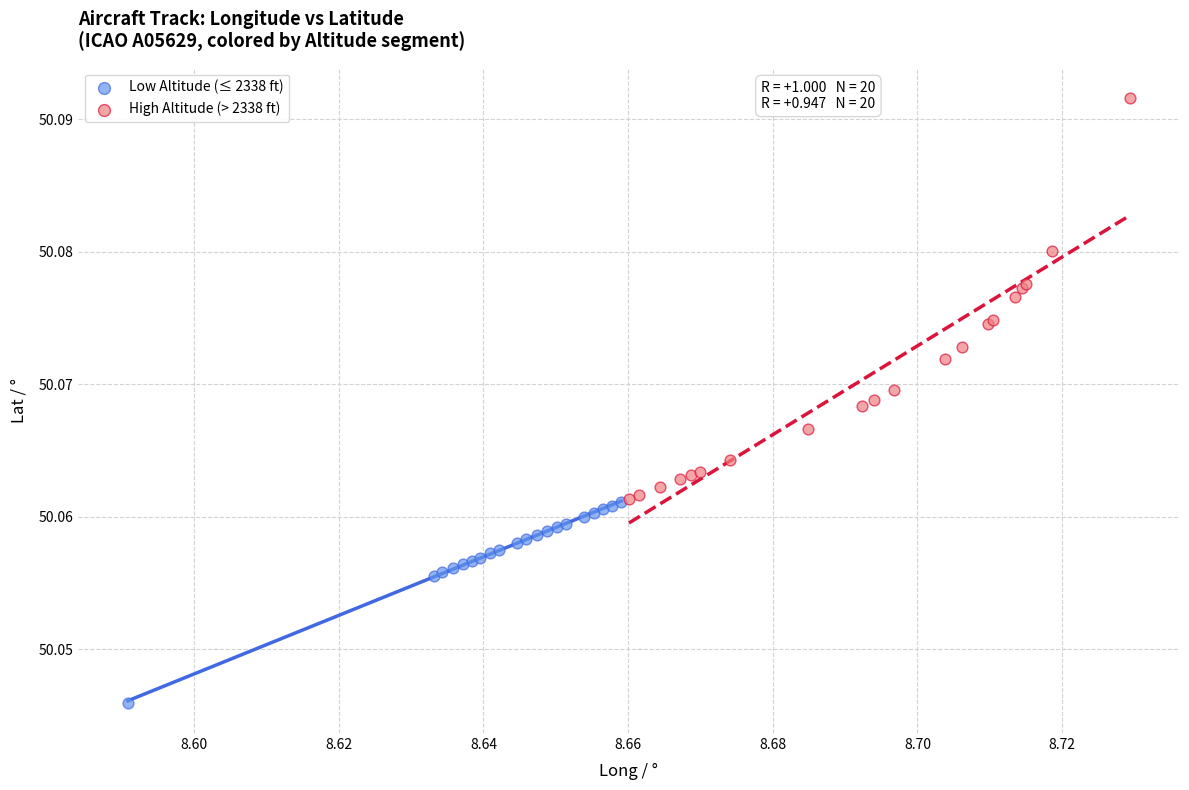

Which series has the largest Y range (max minus min)?

High Altitude (> 2338 ft)